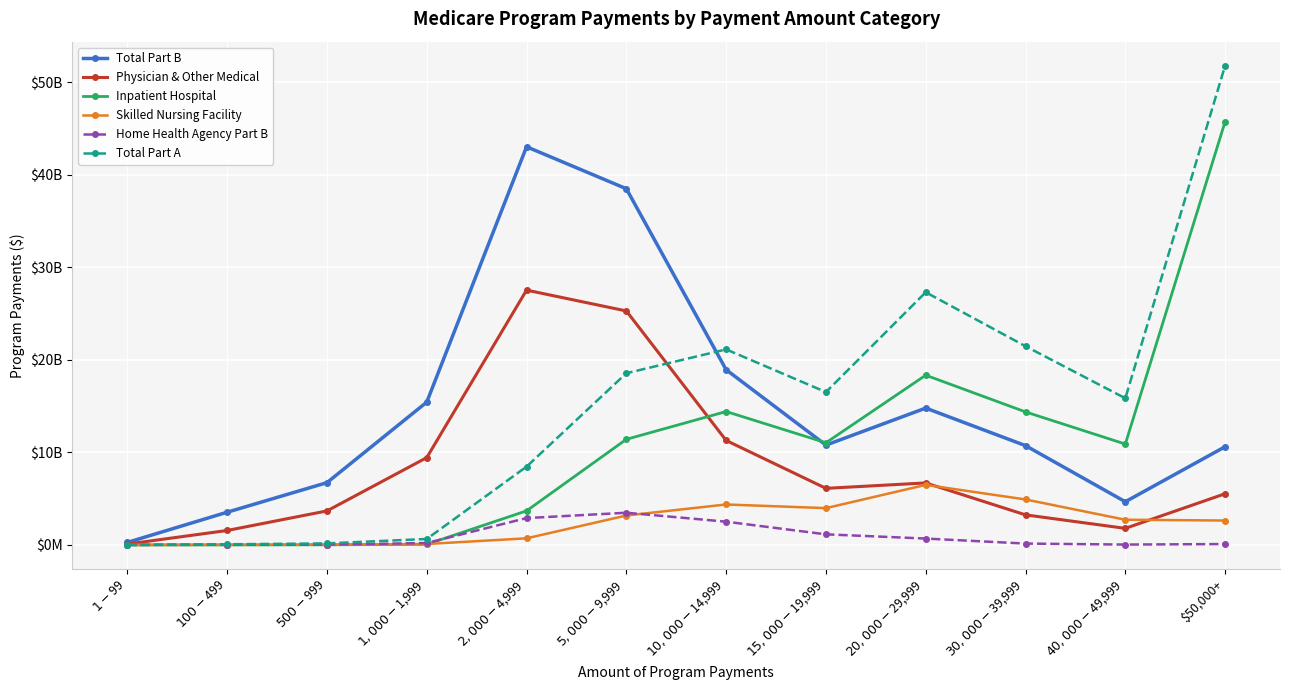

Which series has the widest spread of values?

Total Part A